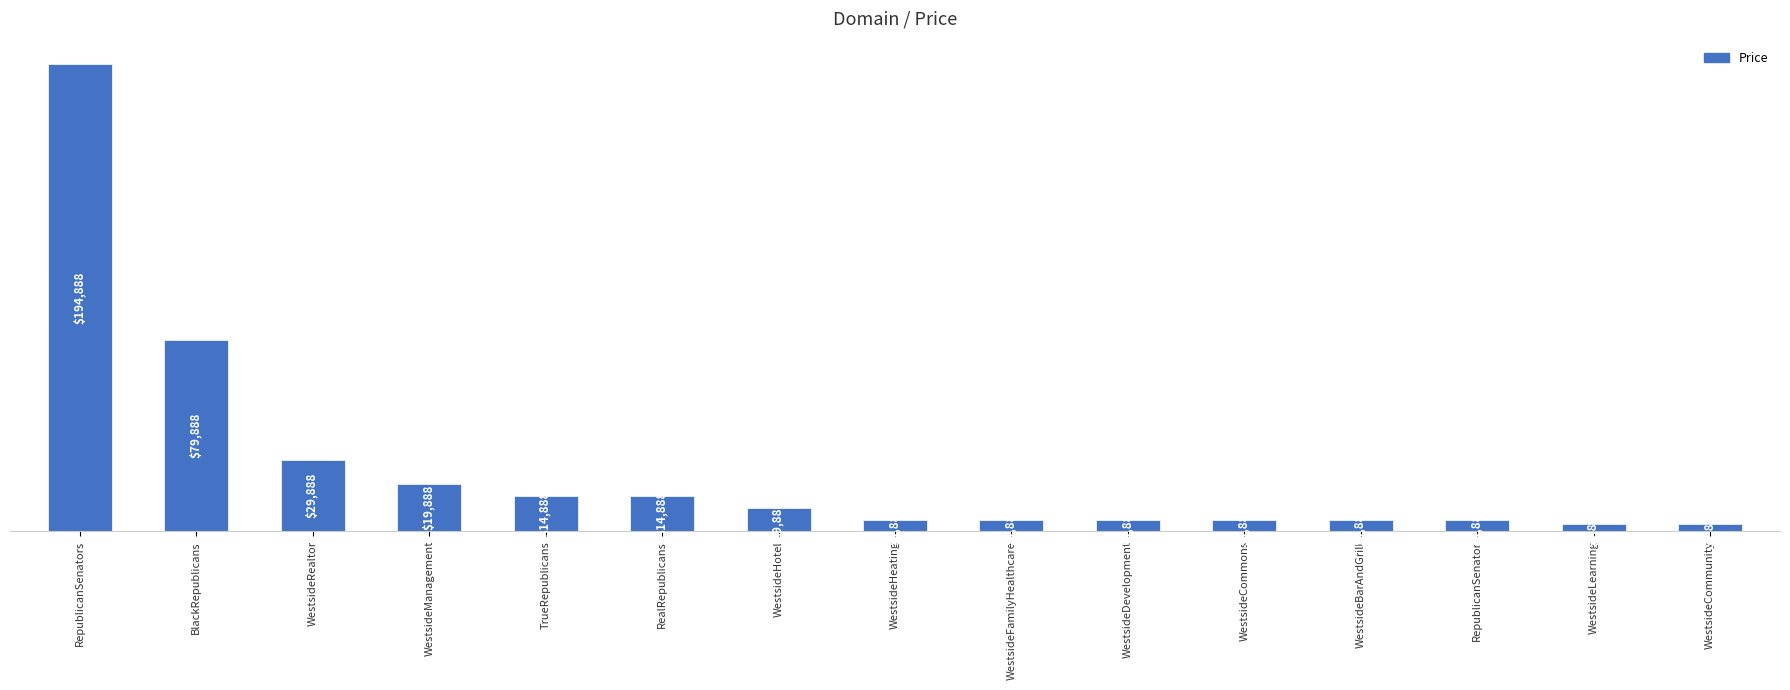

What is the label of the 6th bar from the right?

WestsideDevelopment